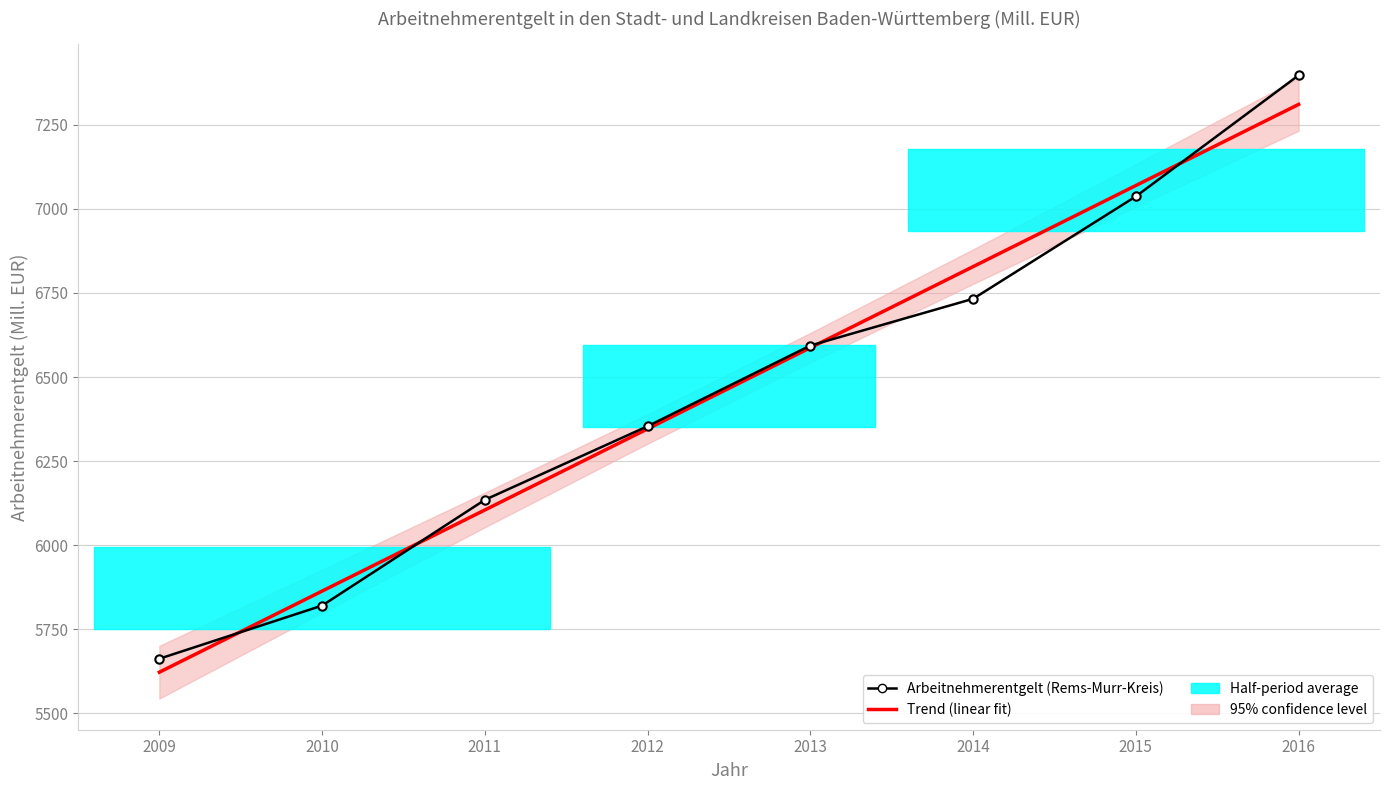

Where do Arbeitnehmerentgelt (Rems-Murr-Kreis) and Trend (linear fit) first cross each other?

2009 and 2010